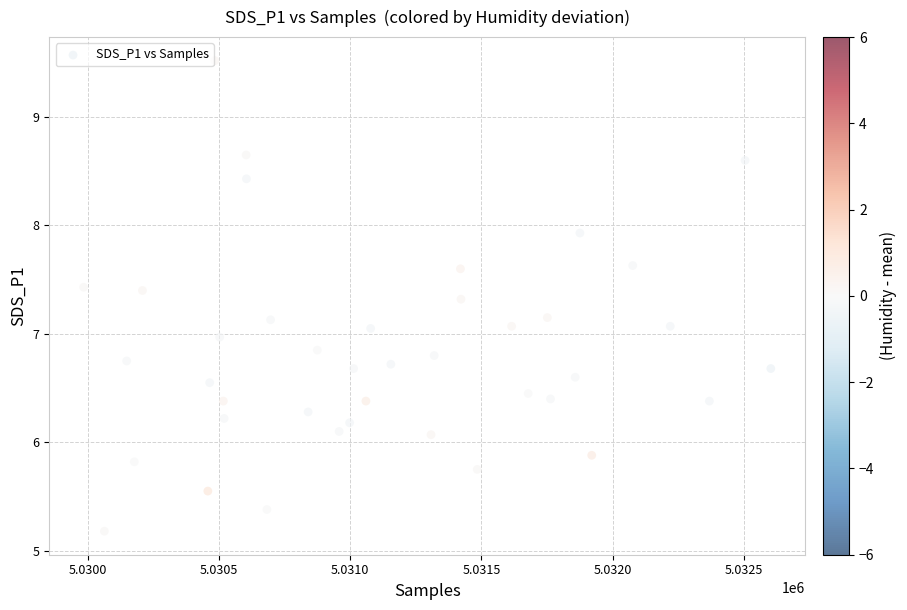

What is the range of Y values (max minus min)?

4.3